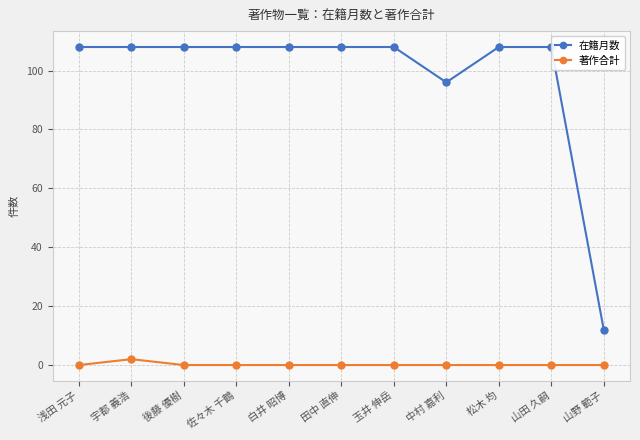

How many 著作合計 values are between 0 and 1?

10